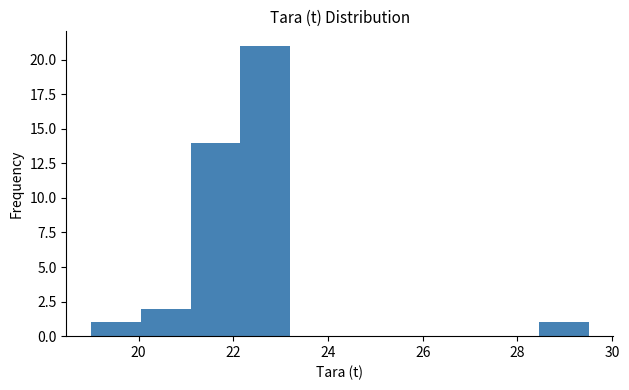

Reading left to right, list every bar in this chart as the range it spans on the x-axis followed by its height. Neither the bar edges nor the heights are printed on the chart, so give them approximately, as read against the axes.

19.00 to 20.05: 1
20.05 to 21.10: 2
21.10 to 22.15: 14
22.15 to 23.20: 21
23.20 to 24.25: 0
24.25 to 25.30: 0
25.30 to 26.35: 0
26.35 to 27.40: 0
27.40 to 28.45: 0
28.45 to 29.50: 1